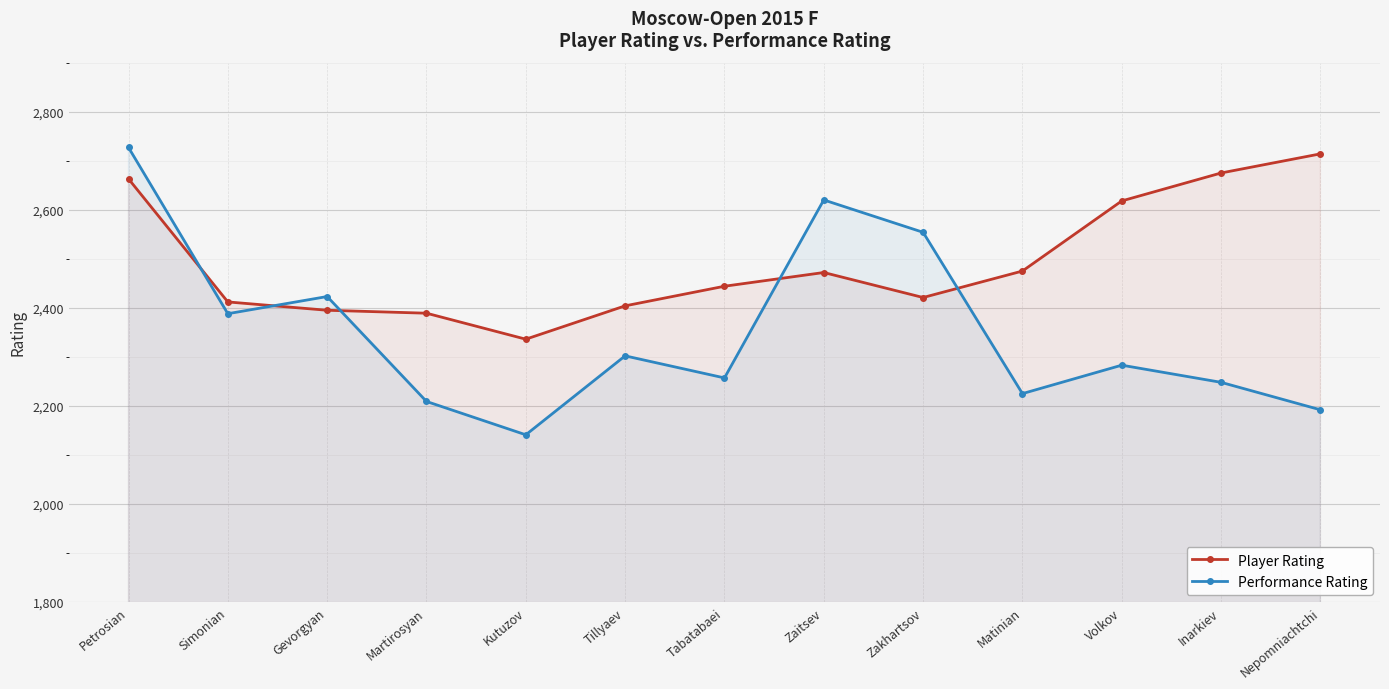

At which category is the sum across all series the highest?

Petrosian